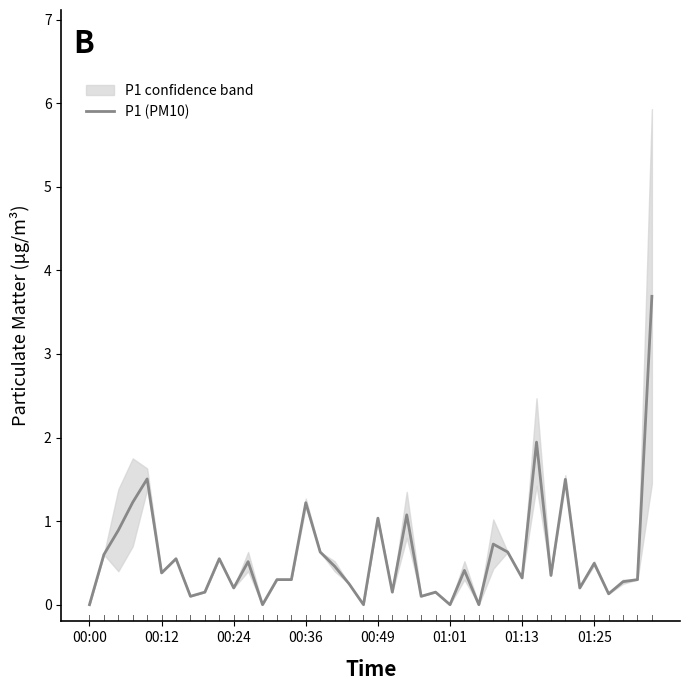

What is the highest value of the P1 (PM10) series?

3.7